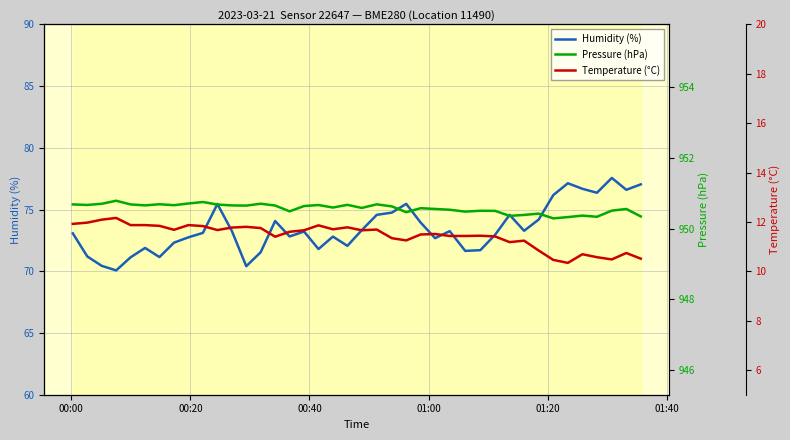

What are all the series names shown in the legend?

Humidity (%), Pressure (hPa), Temperature (°C)